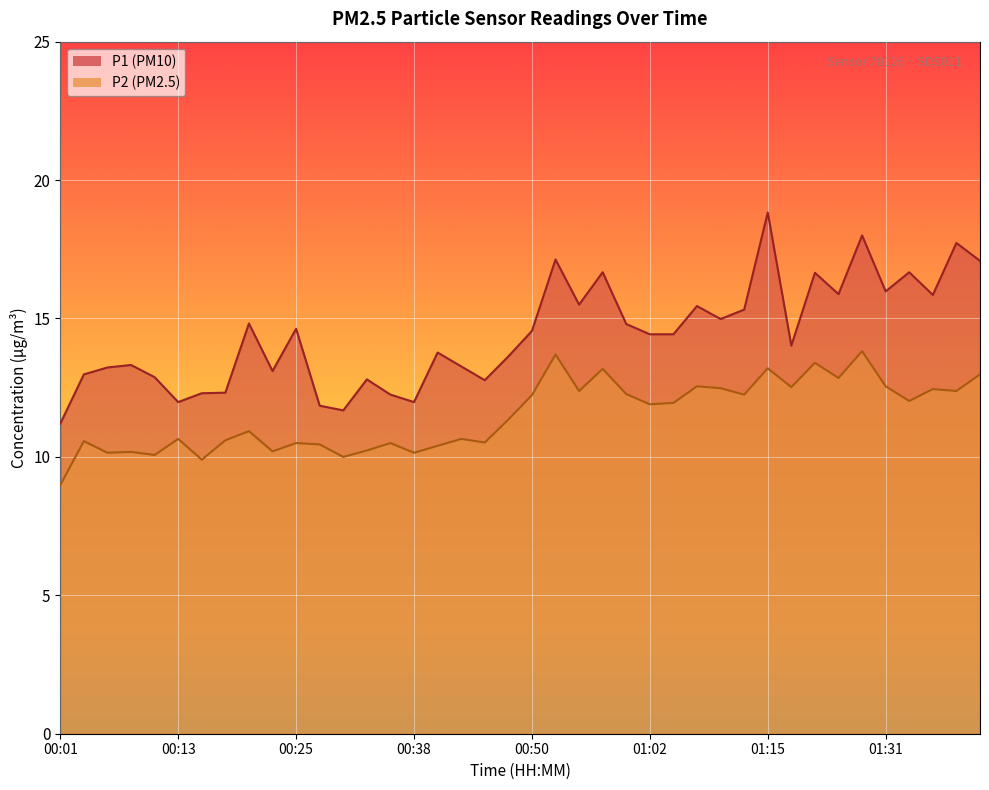

What is the total value across all series at 01:39?

30.1